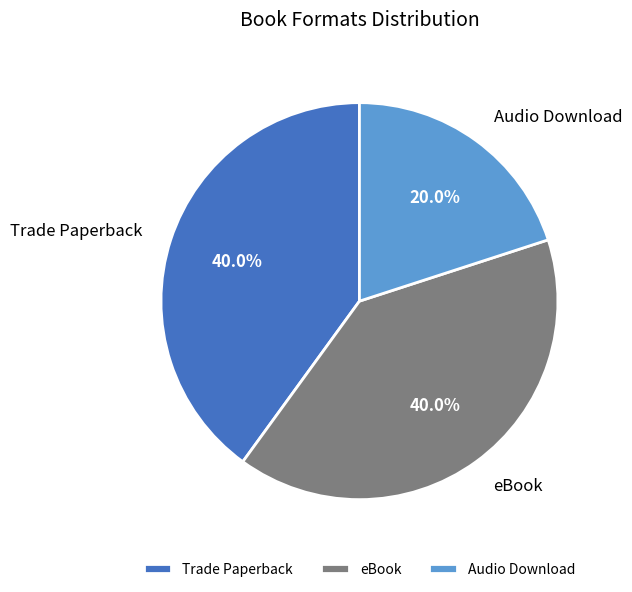

To the nearest percent, what is the difference between the largest and smallest slice percentages?

20%